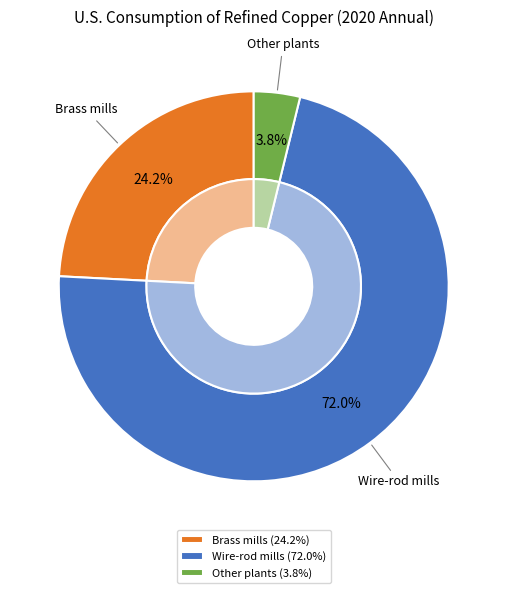

Is it true that Wire-rod mills is 64% of the pie?

False